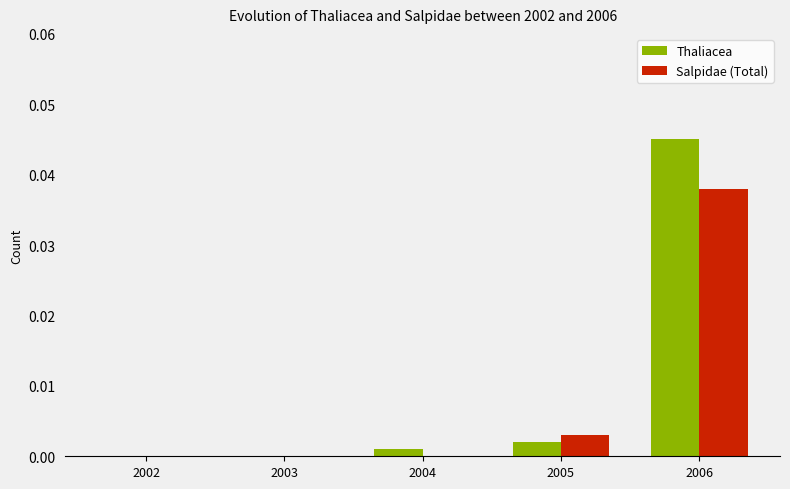

At which category is the sum across all series the highest?

2006